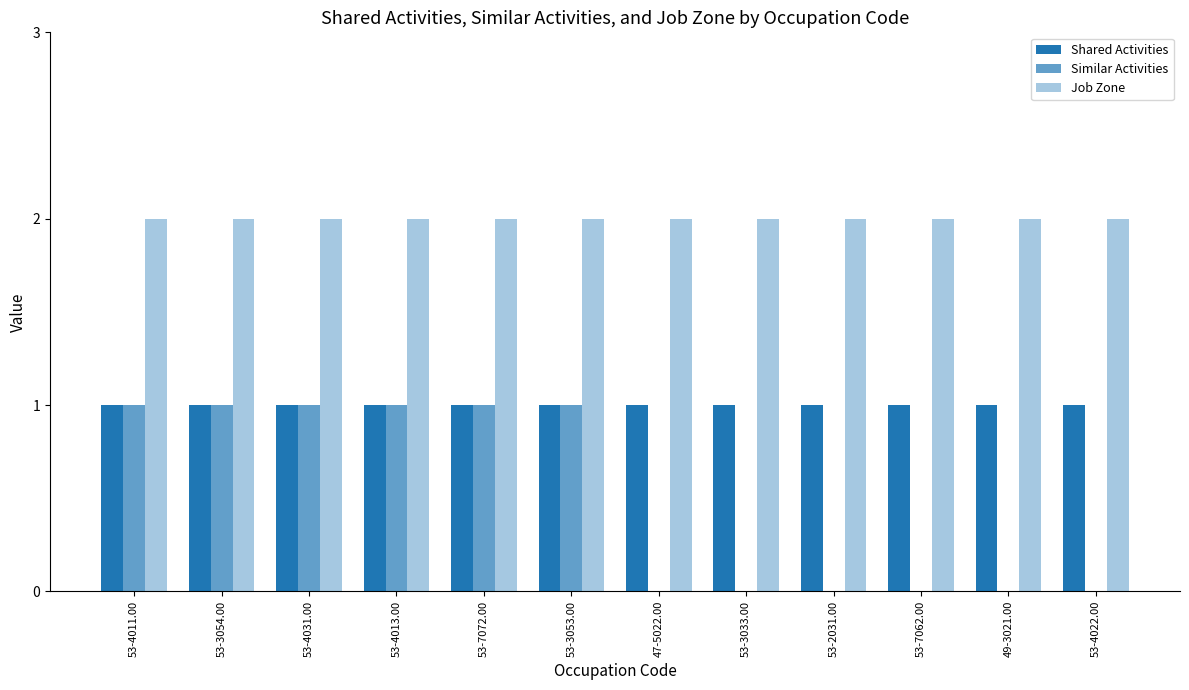

Are the bars grouped side by side (vs. stacked)?

Yes